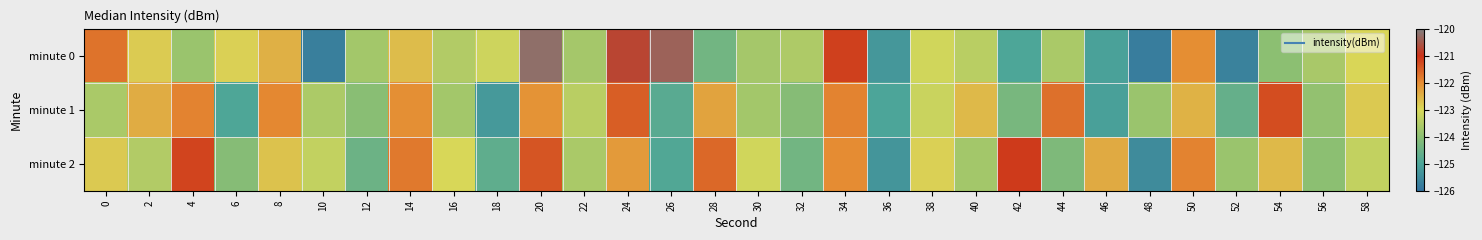

List the series in order of their overall mean, lowest first.

minute 0, minute 1, minute 2